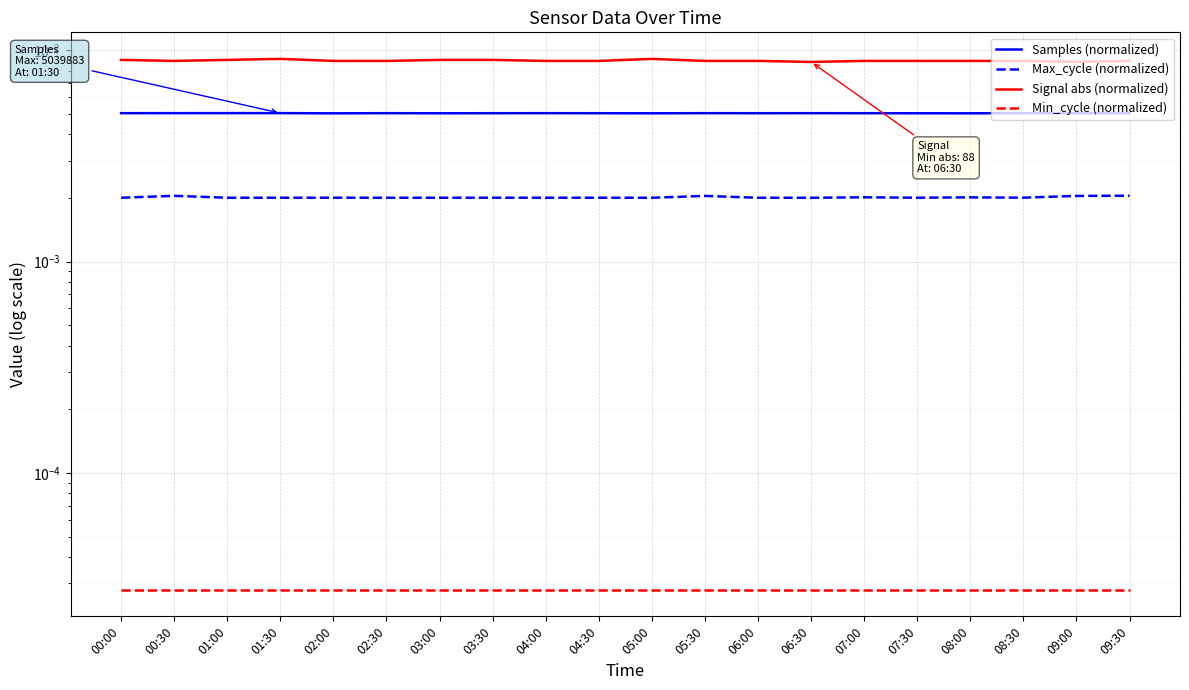

Rank the series by their maximum value, from lowest to highest.

Min_cycle (normalized), Max_cycle (normalized), Samples (normalized), Signal abs (normalized)